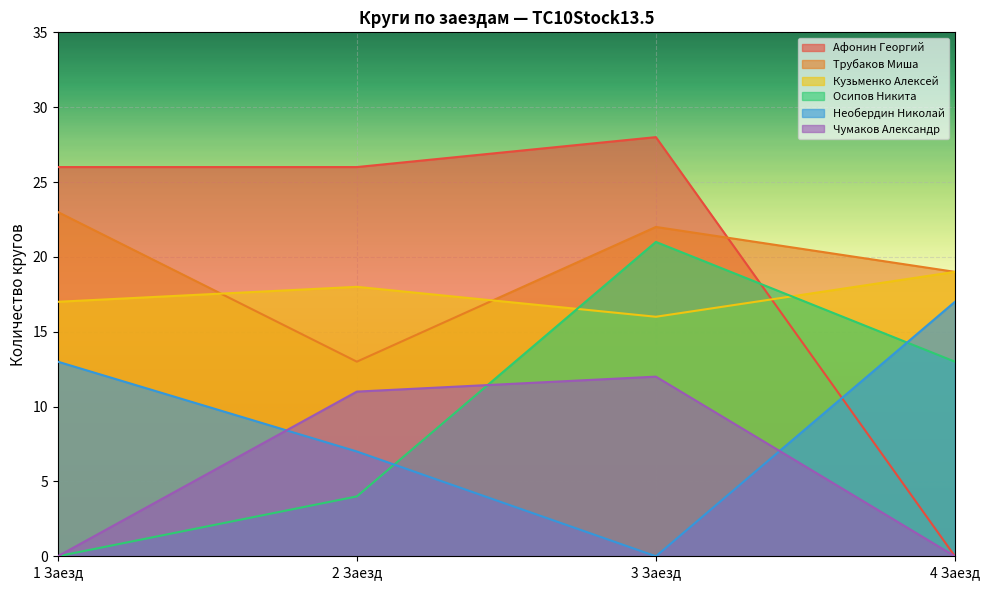

How many intersections are there between Кузьменко Алексей and Осипов Никита?

2